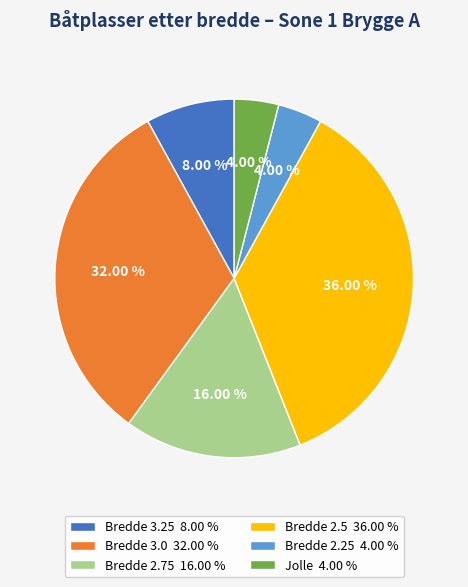

Count the number of slices in the pie.

6